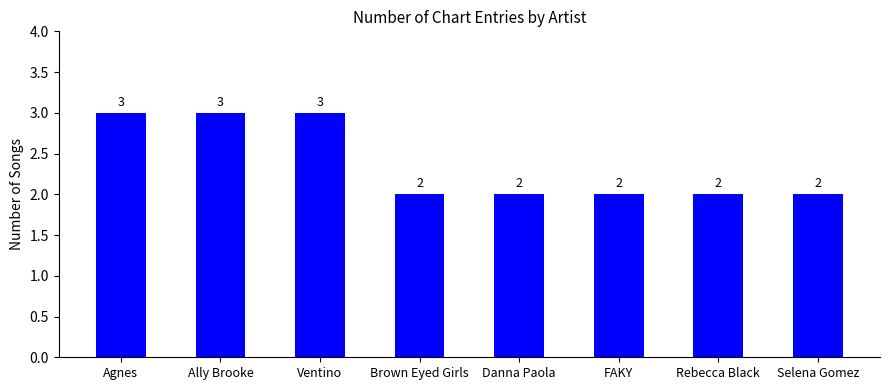

What position from the left is Agnes?

1